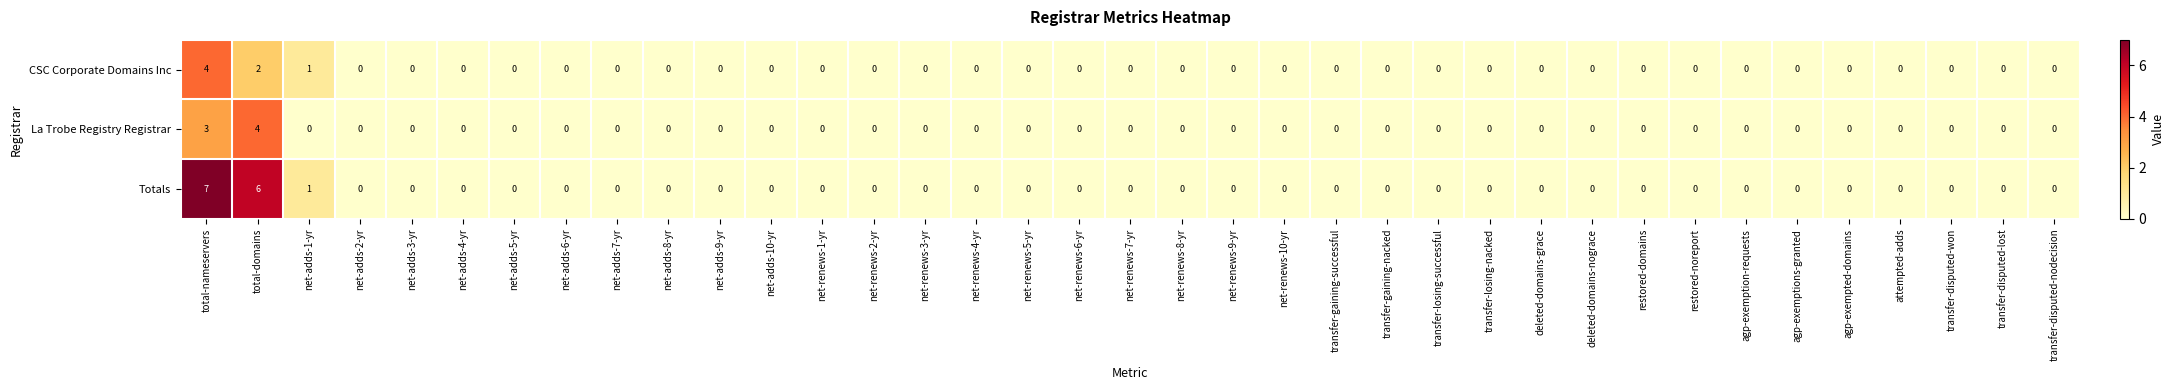

Which category has the highest value in the Totals series?

total-nameservers